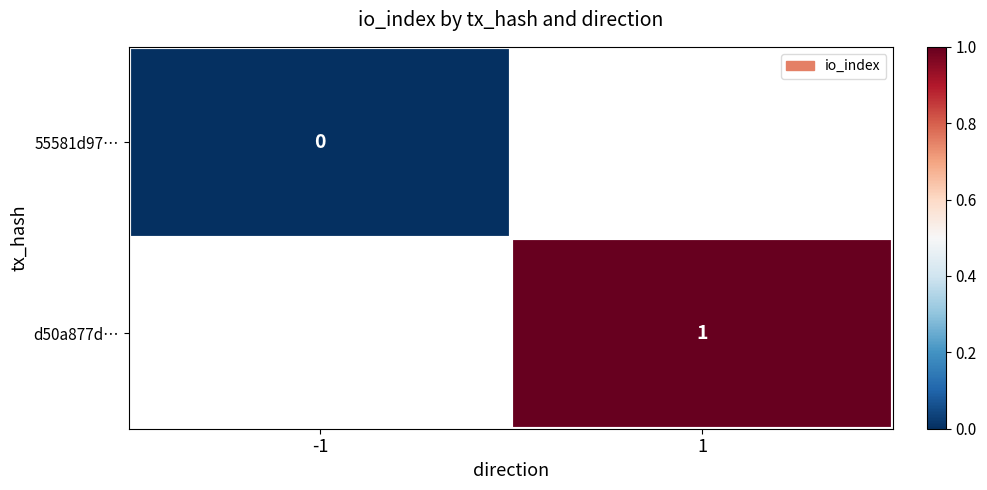

The value of d50a877d… at 1 is 1. True or false?

True